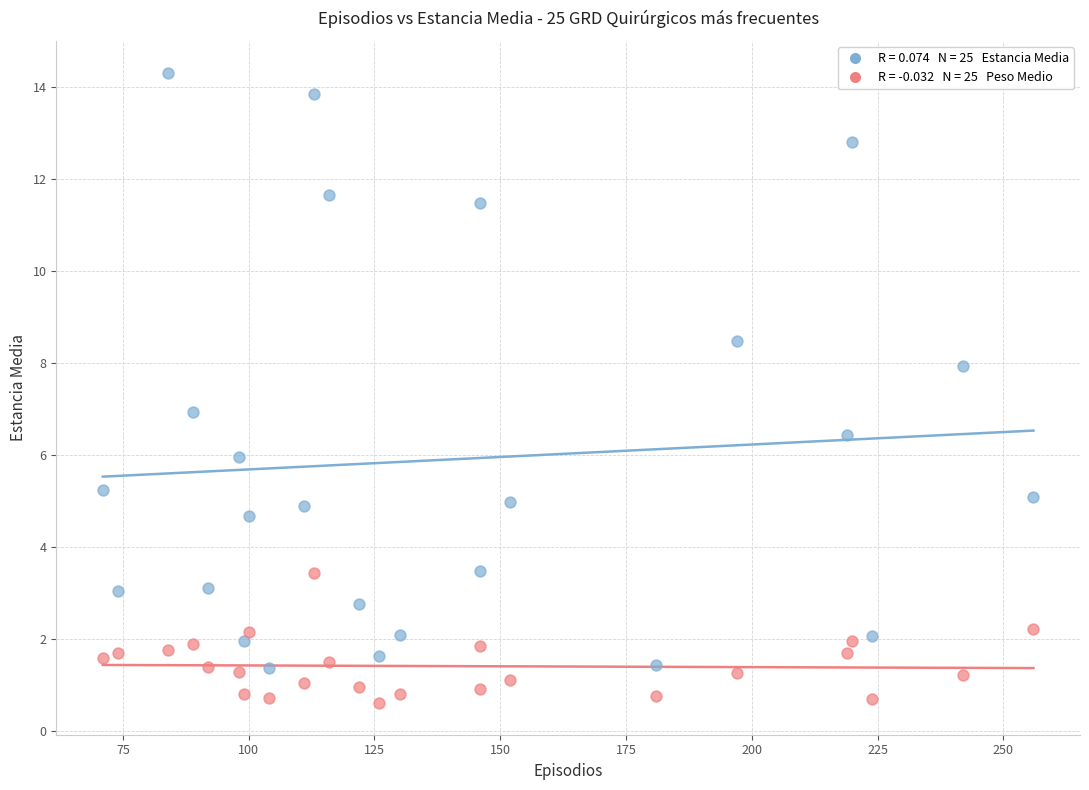

Across all data points, what is the range of Y values (max minus min)?

13.7